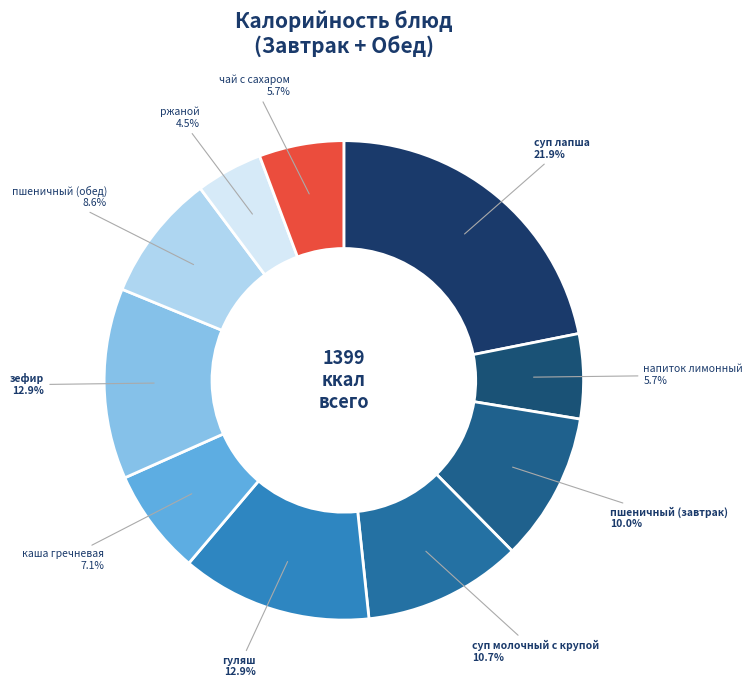

Which slice is the largest?

суп лапша